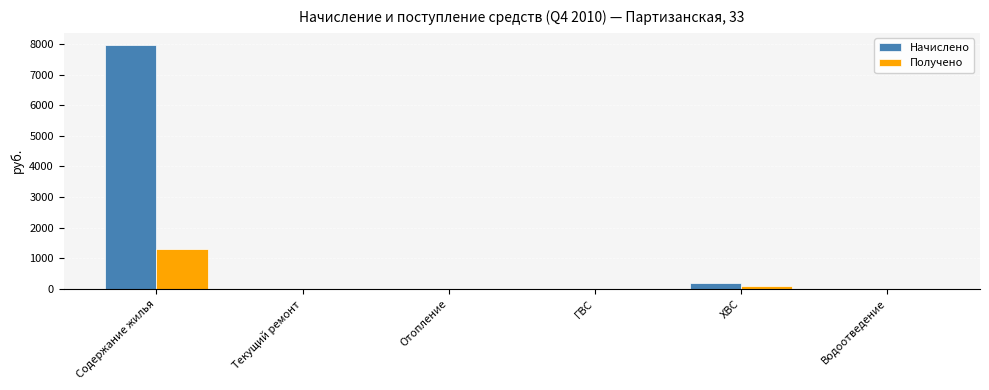

Does the chart contain stacked bars?

No